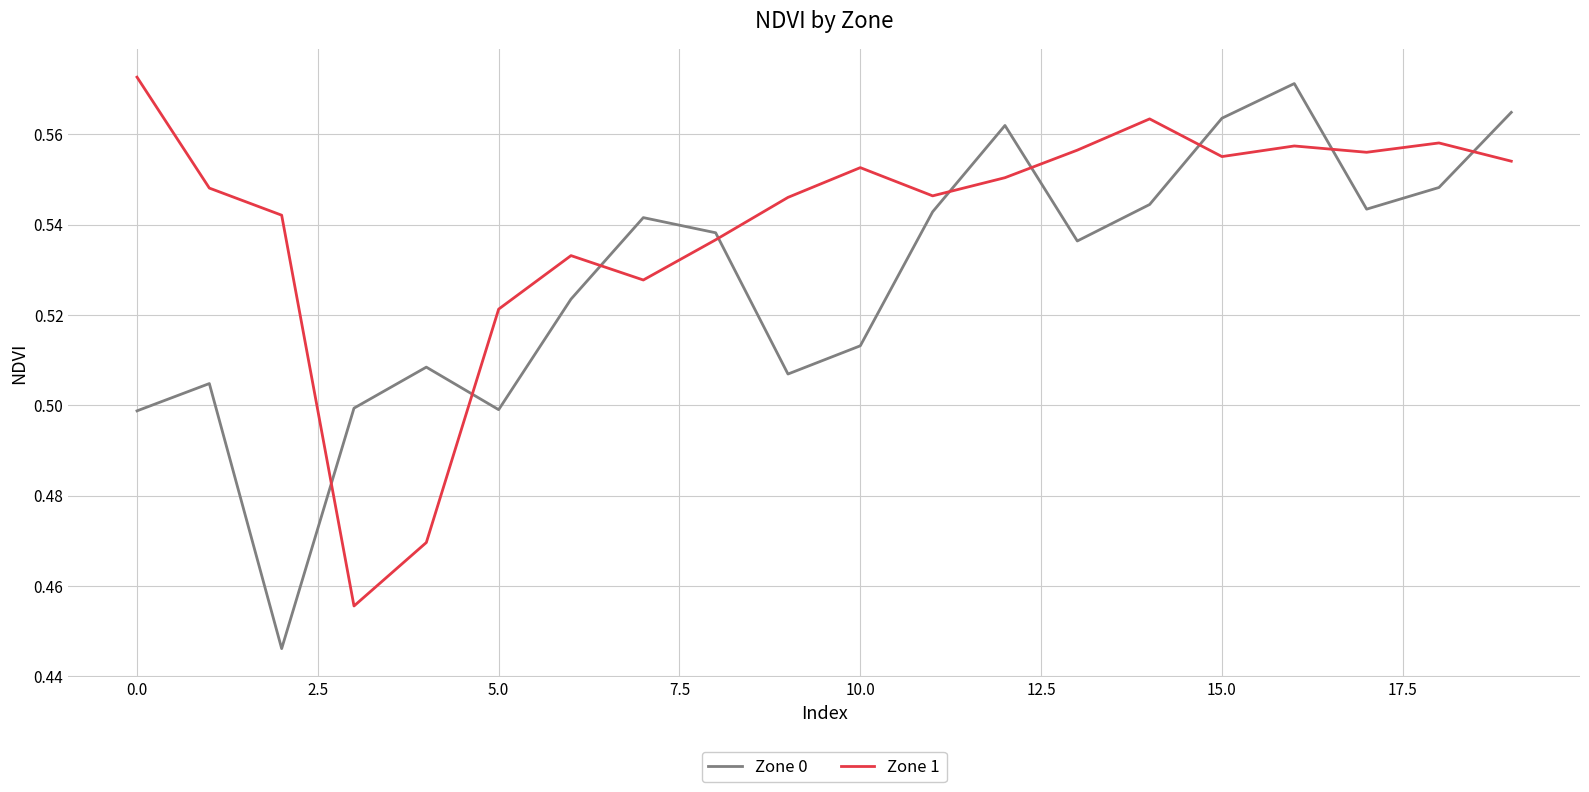

Which series has the largest range (max minus min)?

Zone 0